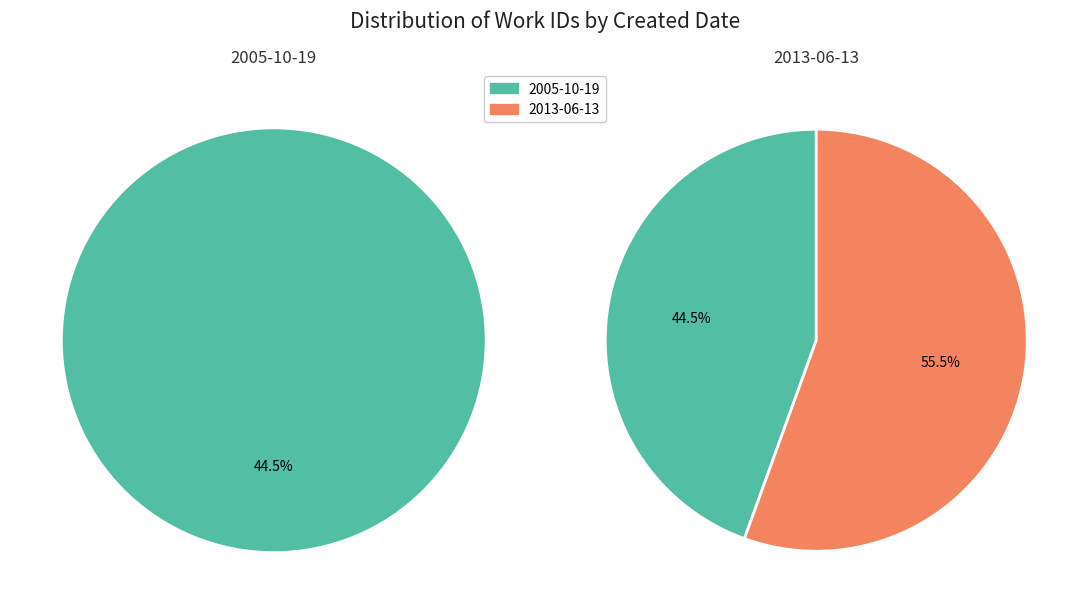

Which category accounts for the majority?

2013-06-13